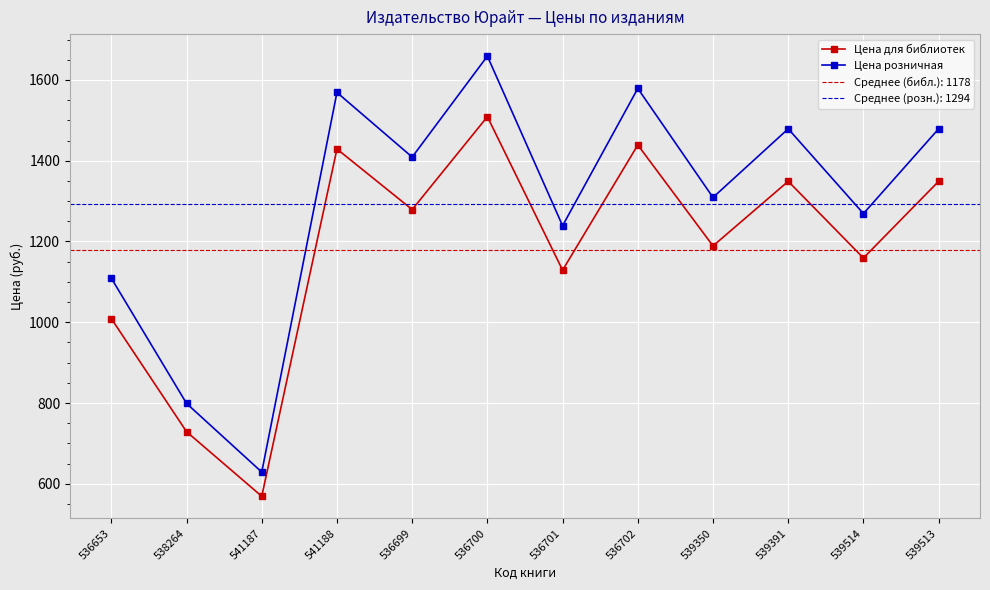

Is it true that Цена розничная equals 637 at 536700?

False